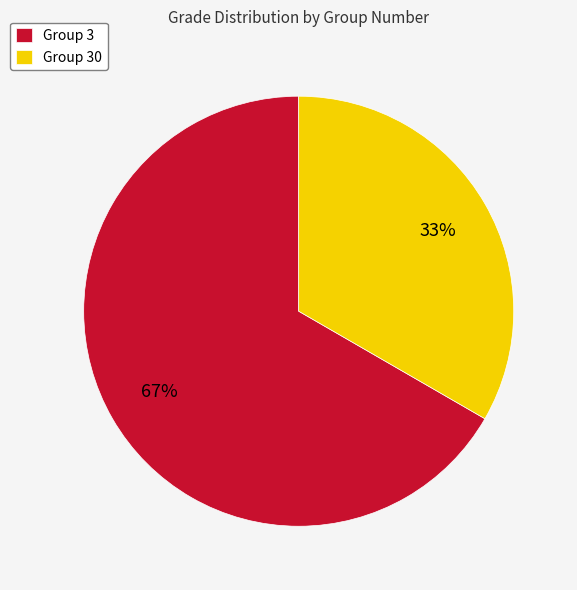

Rank the categories by value from lowest to highest.

Group 30, Group 3